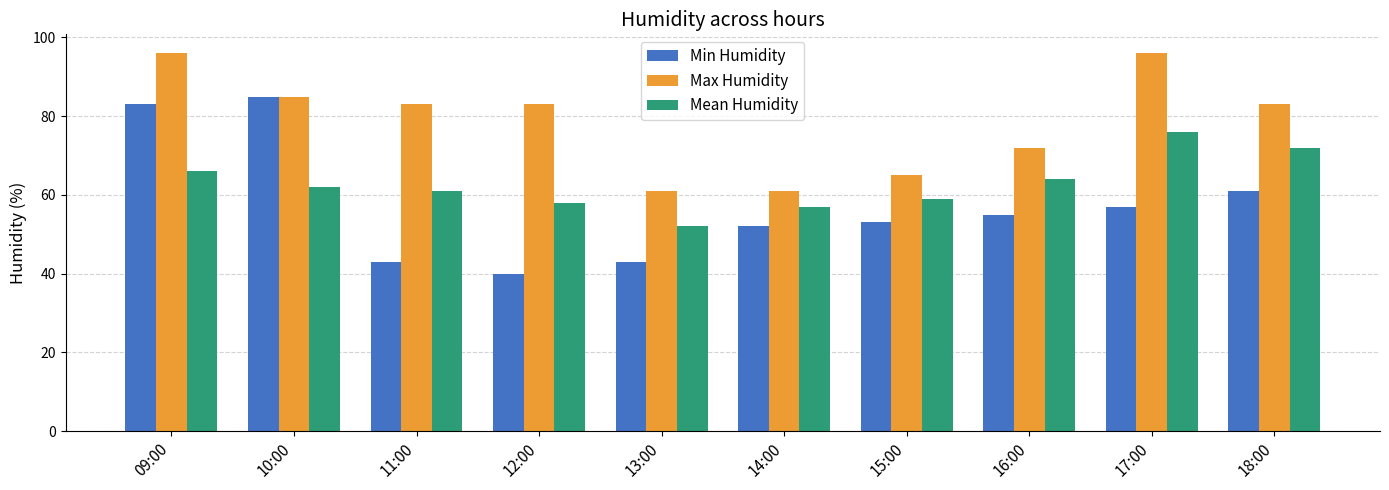

How many groups of bars are there?

10